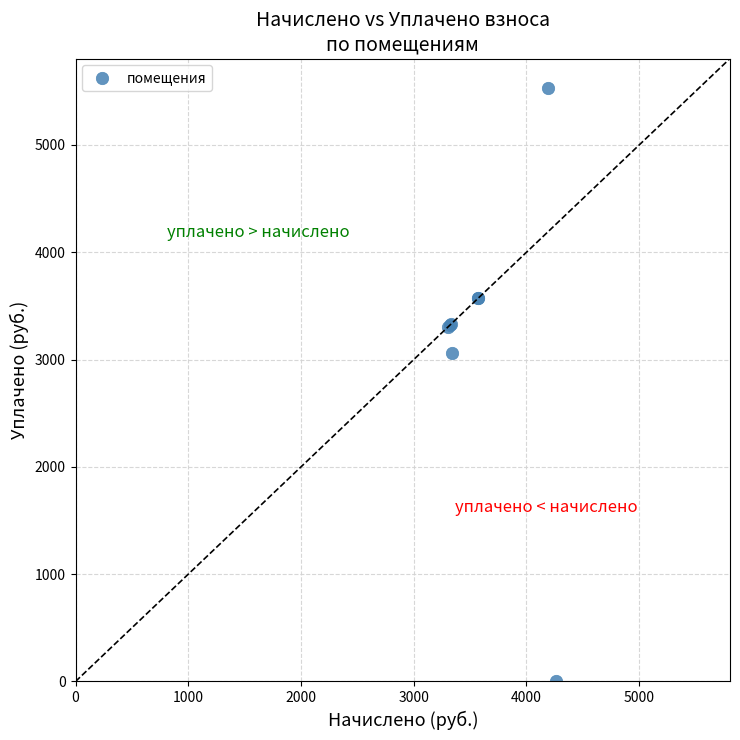

What Y value in the scatter plot is closest to 2764?

3064.8